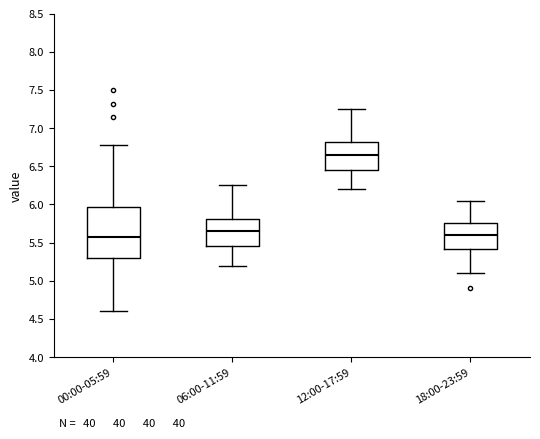

Reading left to right, read every box against the y-axis: the position of its median line, the range the box covers, and the ends of its whiskers. The values are not printed on the chart, so give them approximately, as read against the axis.

00:00-05:59: median 5.55, box 5.30 to 5.95, whiskers 4.60 to 6.80
06:00-11:59: median 5.65, box 5.45 to 5.80, whiskers 5.20 to 6.25
12:00-17:59: median 6.65, box 6.45 to 6.80, whiskers 6.20 to 7.25
18:00-23:59: median 5.60, box 5.40 to 5.75, whiskers 5.10 to 6.05